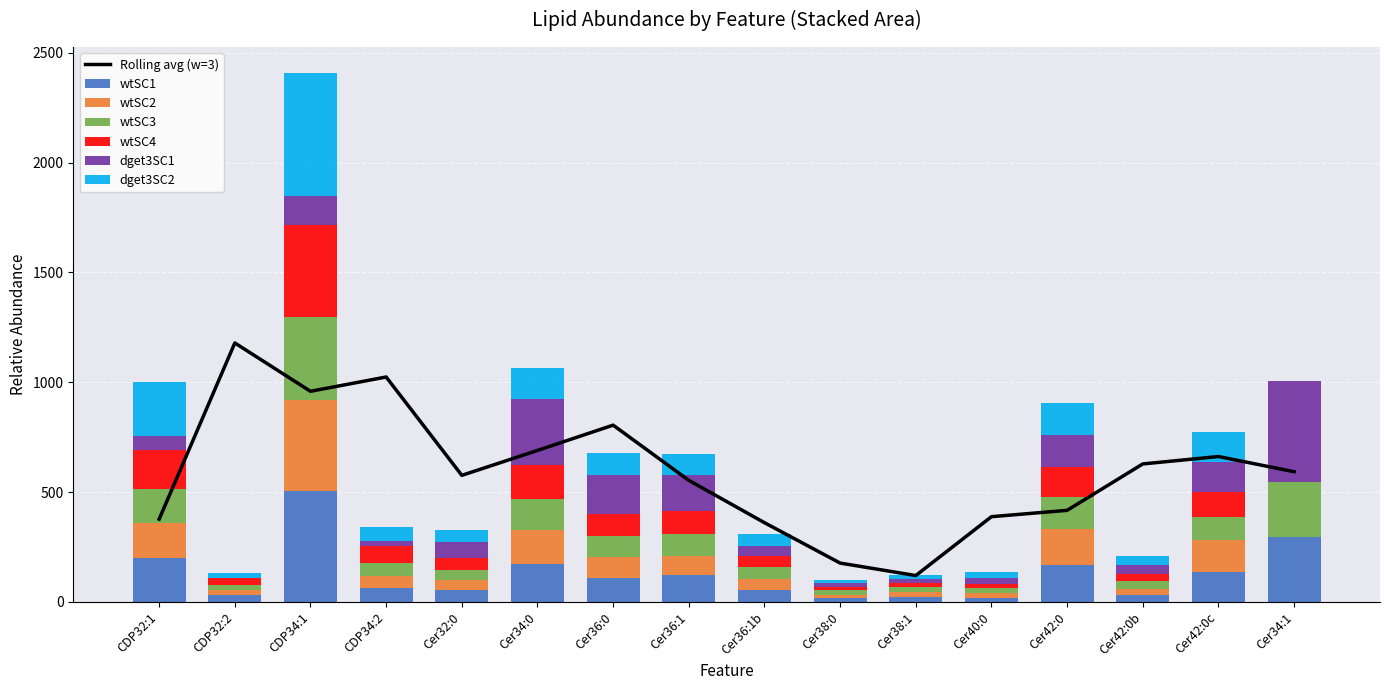

At how many categories does at least one series exceed 474?

1